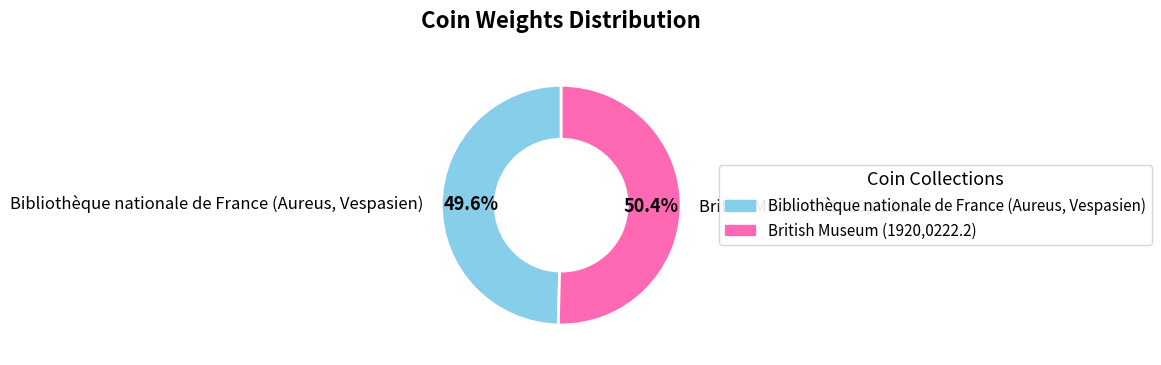

Combined, do British Museum (1920,0222.2) and Bibliothèque nationale de France (Aureus, Vespasien) account for over 50%?

Yes